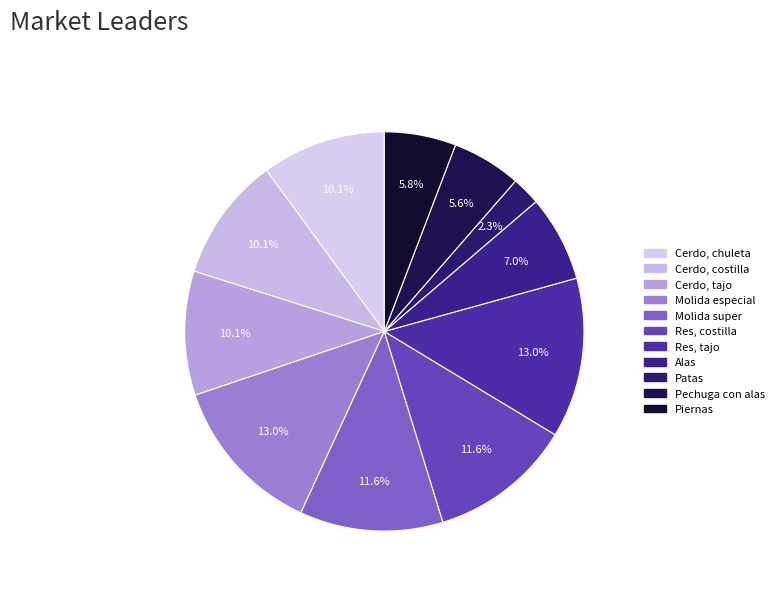

Count the number of slices in the pie.

11